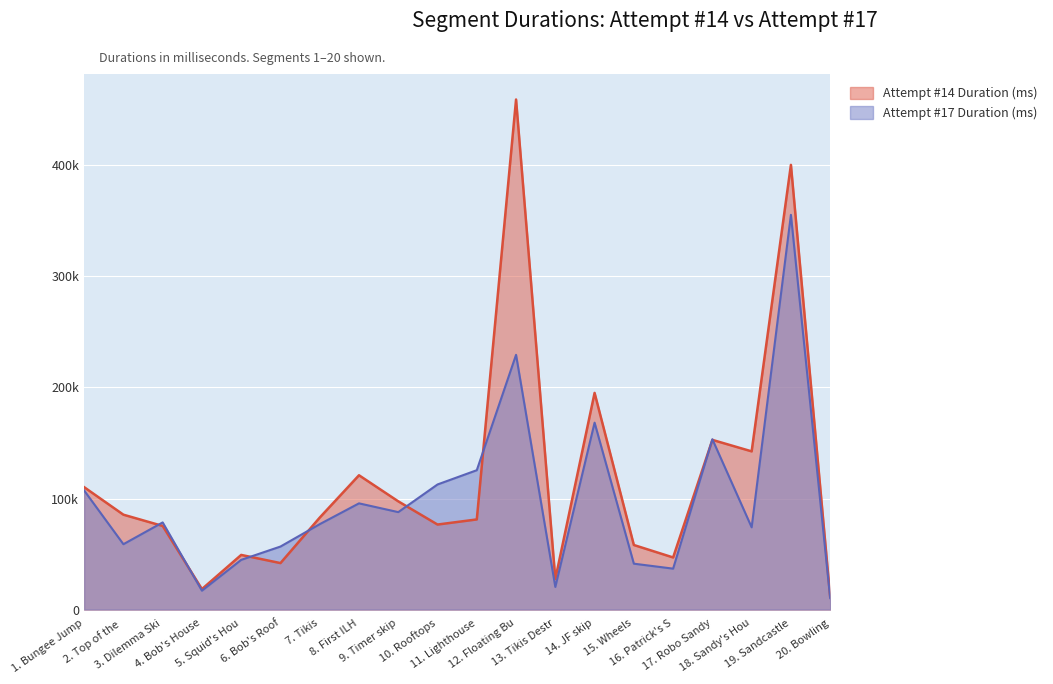

True or false: Attempt #17 Duration (ms) has more than 2 points higher than both neighbors.

True